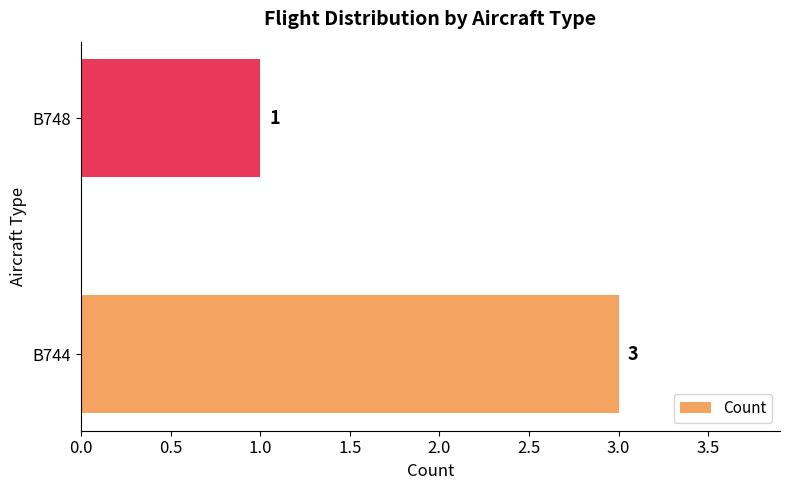

Which has a higher value, B748 or B744?

B744